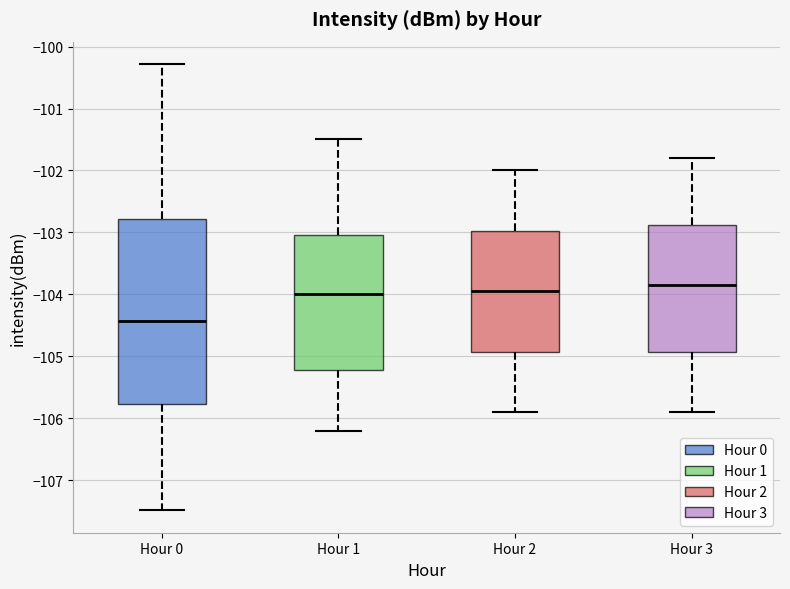

Reading left to right, read every box against the y-axis: the position of its median line, the range the box covers, and the ends of its whiskers. The values are not printed on the chart, so give them approximately, as read against the axis.

Hour 0: median -104.4, box -105.8 to -102.8, whiskers -107.5 to -100.3
Hour 1: median -104.0, box -105.2 to -103.0, whiskers -106.2 to -101.5
Hour 2: median -103.9, box -104.9 to -103.0, whiskers -105.9 to -102.0
Hour 3: median -103.8, box -104.9 to -102.9, whiskers -105.9 to -101.8